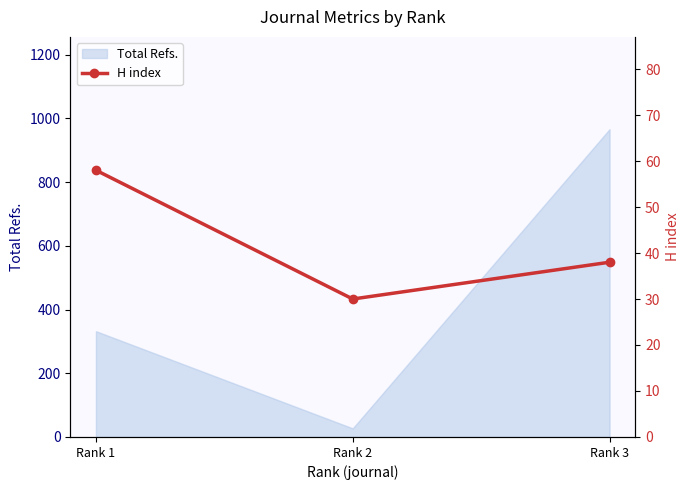

Does the chart have visible grid lines?

No